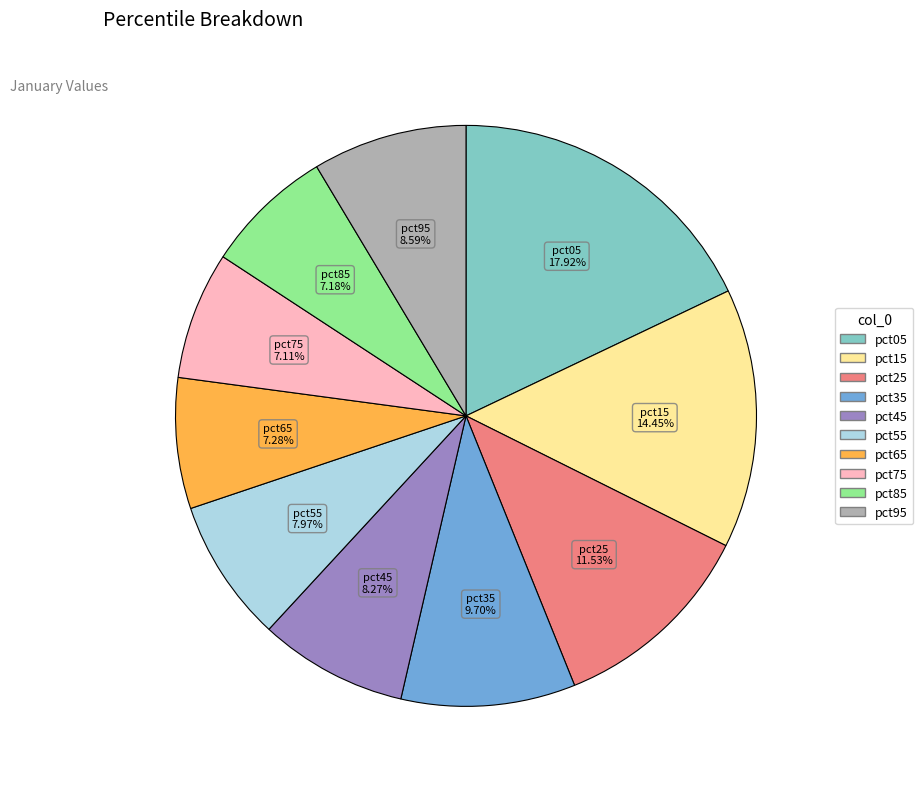

Does any single category account for the majority?

No